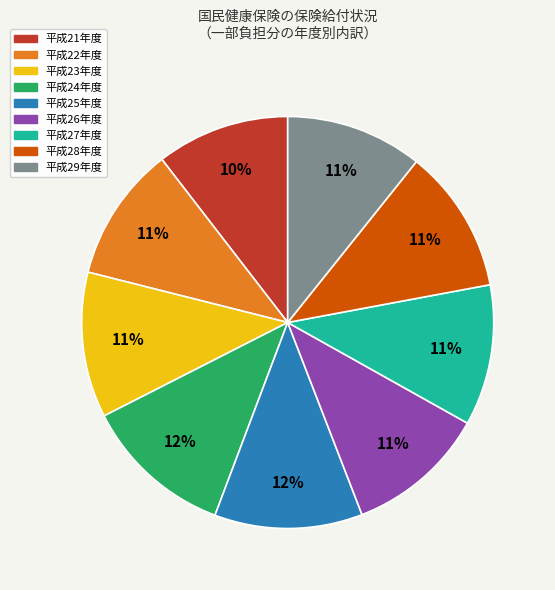

The 平成26年度 slice represents 11% of the pie. True or false?

True